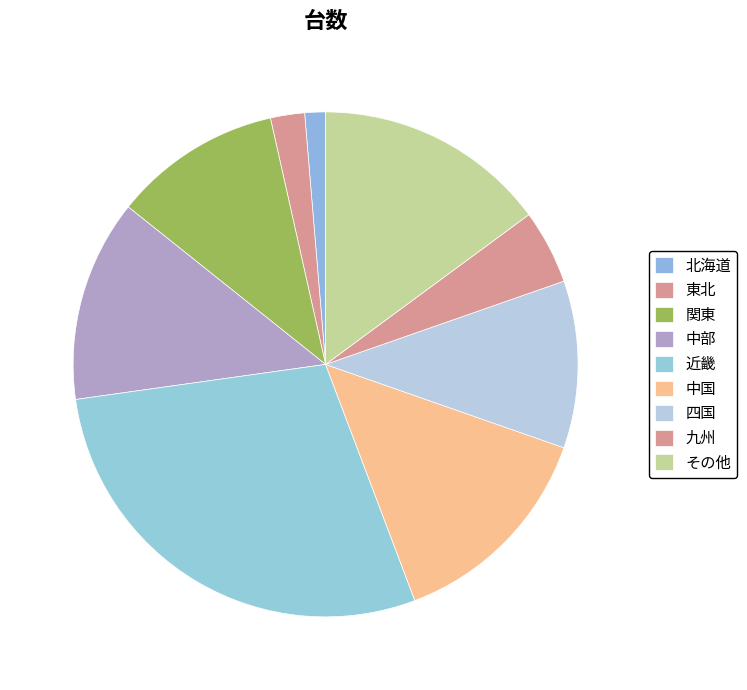

Which slice is the largest?

近畿